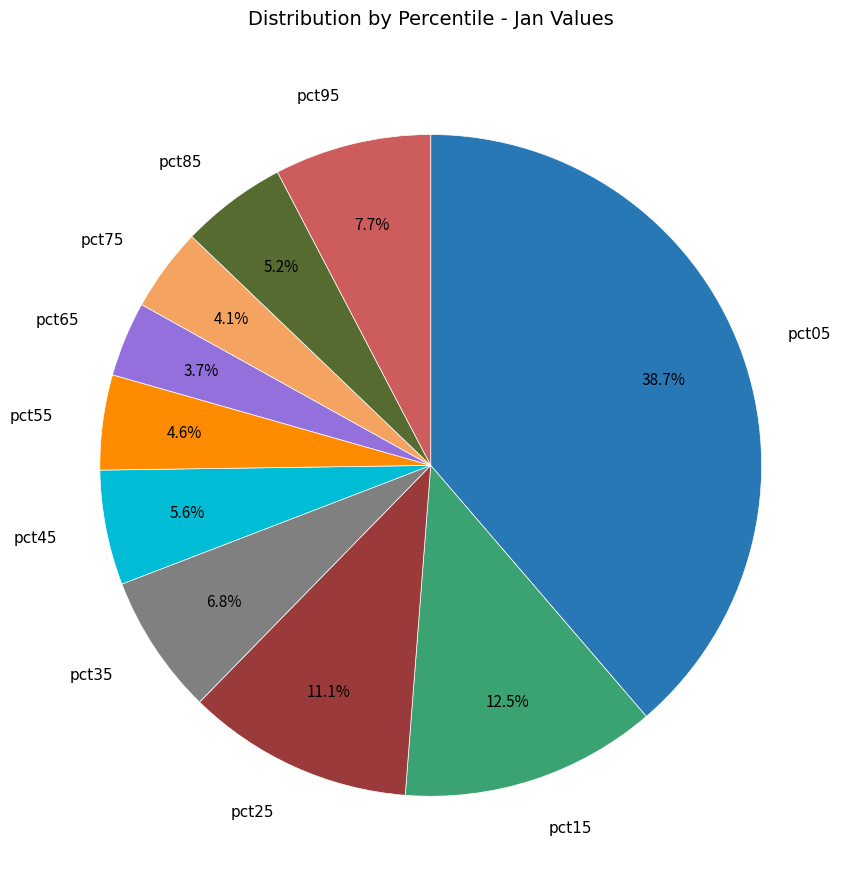

To the nearest percent, what percentage of the pie is pct85?

5%